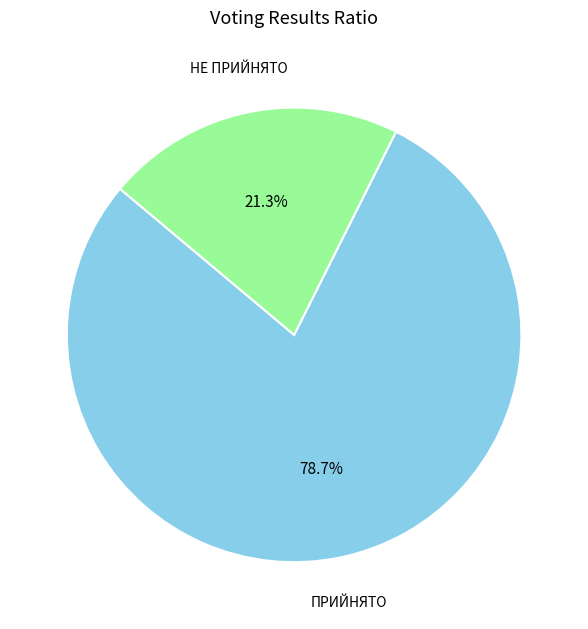

Which slice is the largest?

ПРИЙНЯТО